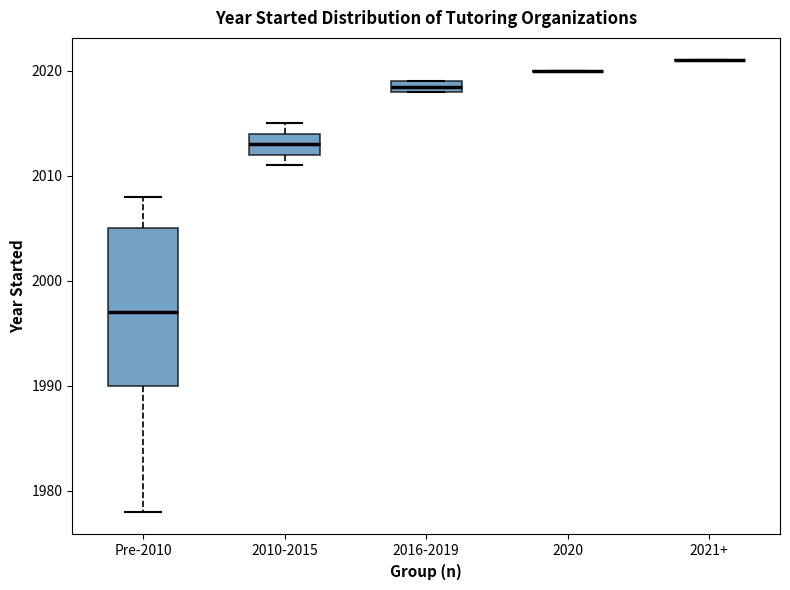

Comparing the boxes themselves (not the whiskers), which one is the tallest?

Pre-2010